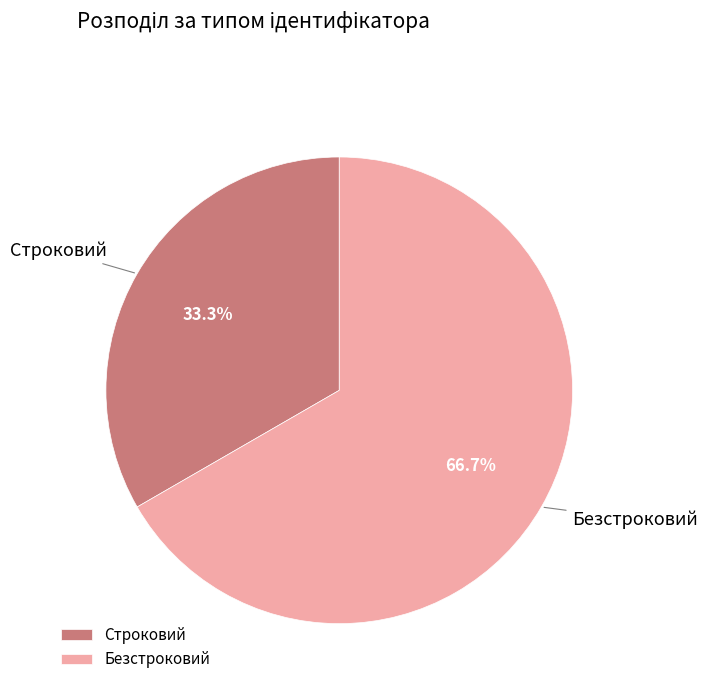

True or false: Безстроковий accounts for 67% of the total.

True